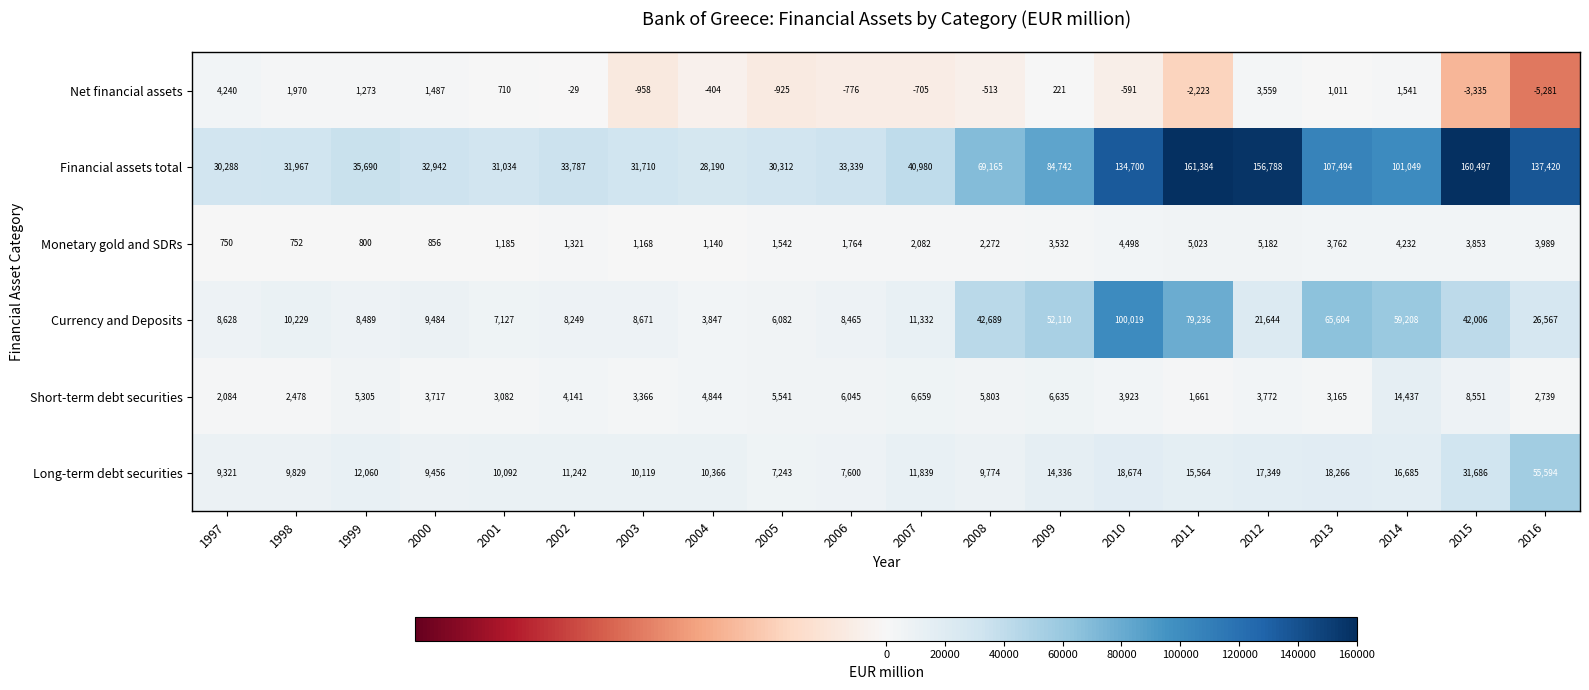

What is the sum of the Net financial assets values at 2013 and 2002?

982